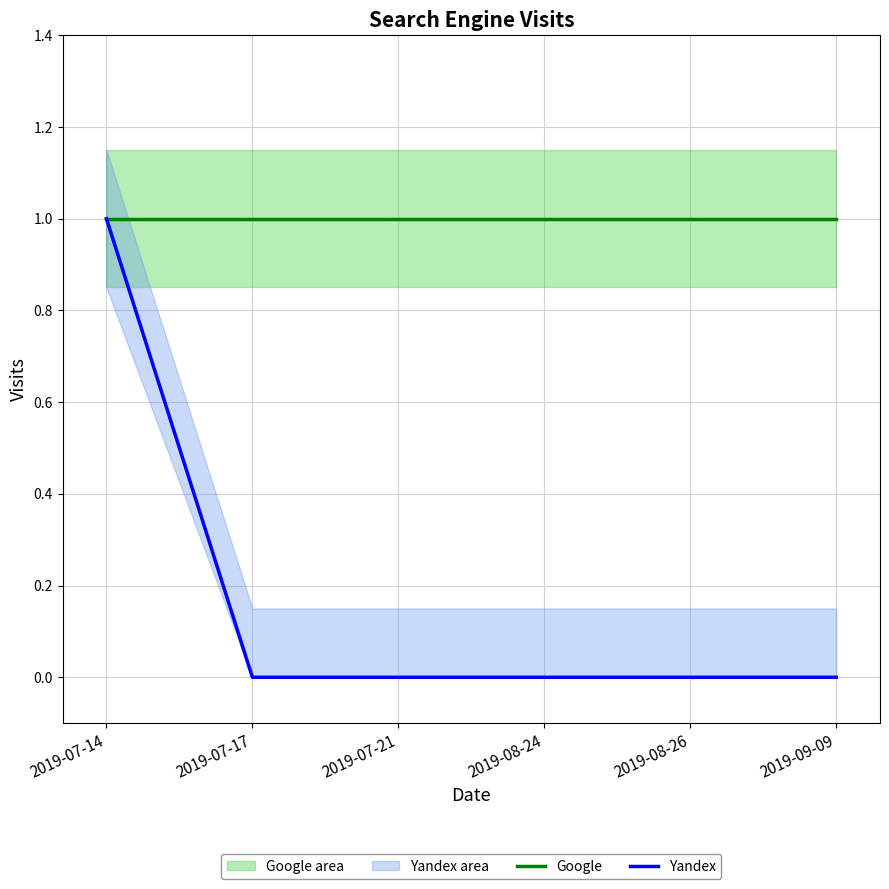

True or false: Yandex and Google intersect in this chart.

False